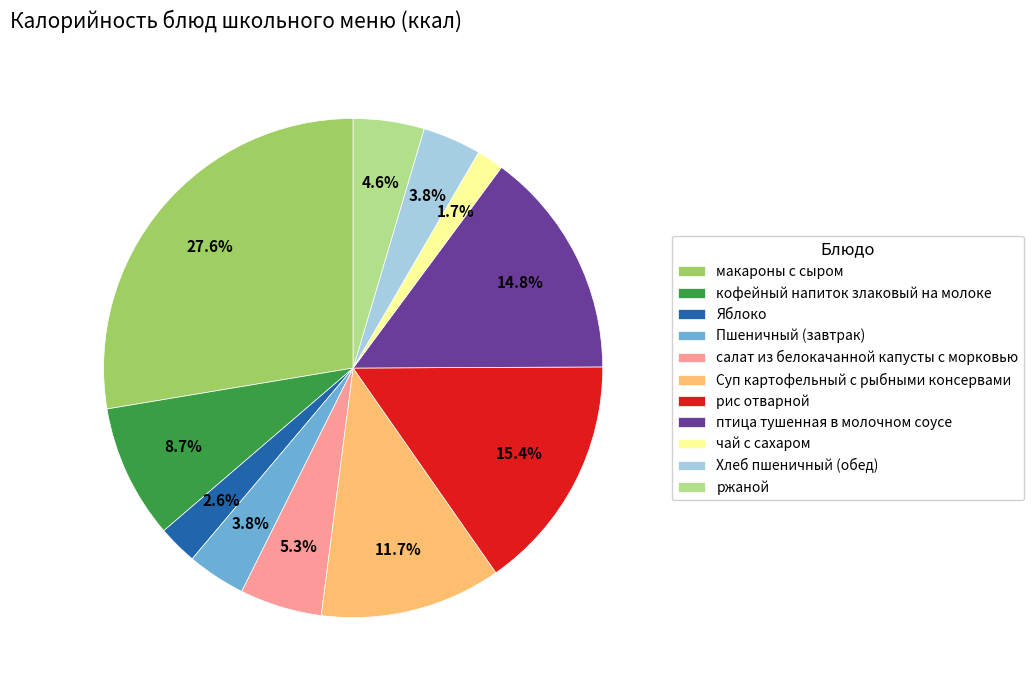

Do ржаной and кофейный напиток злаковый на молоке together represent more than half of the pie?

No